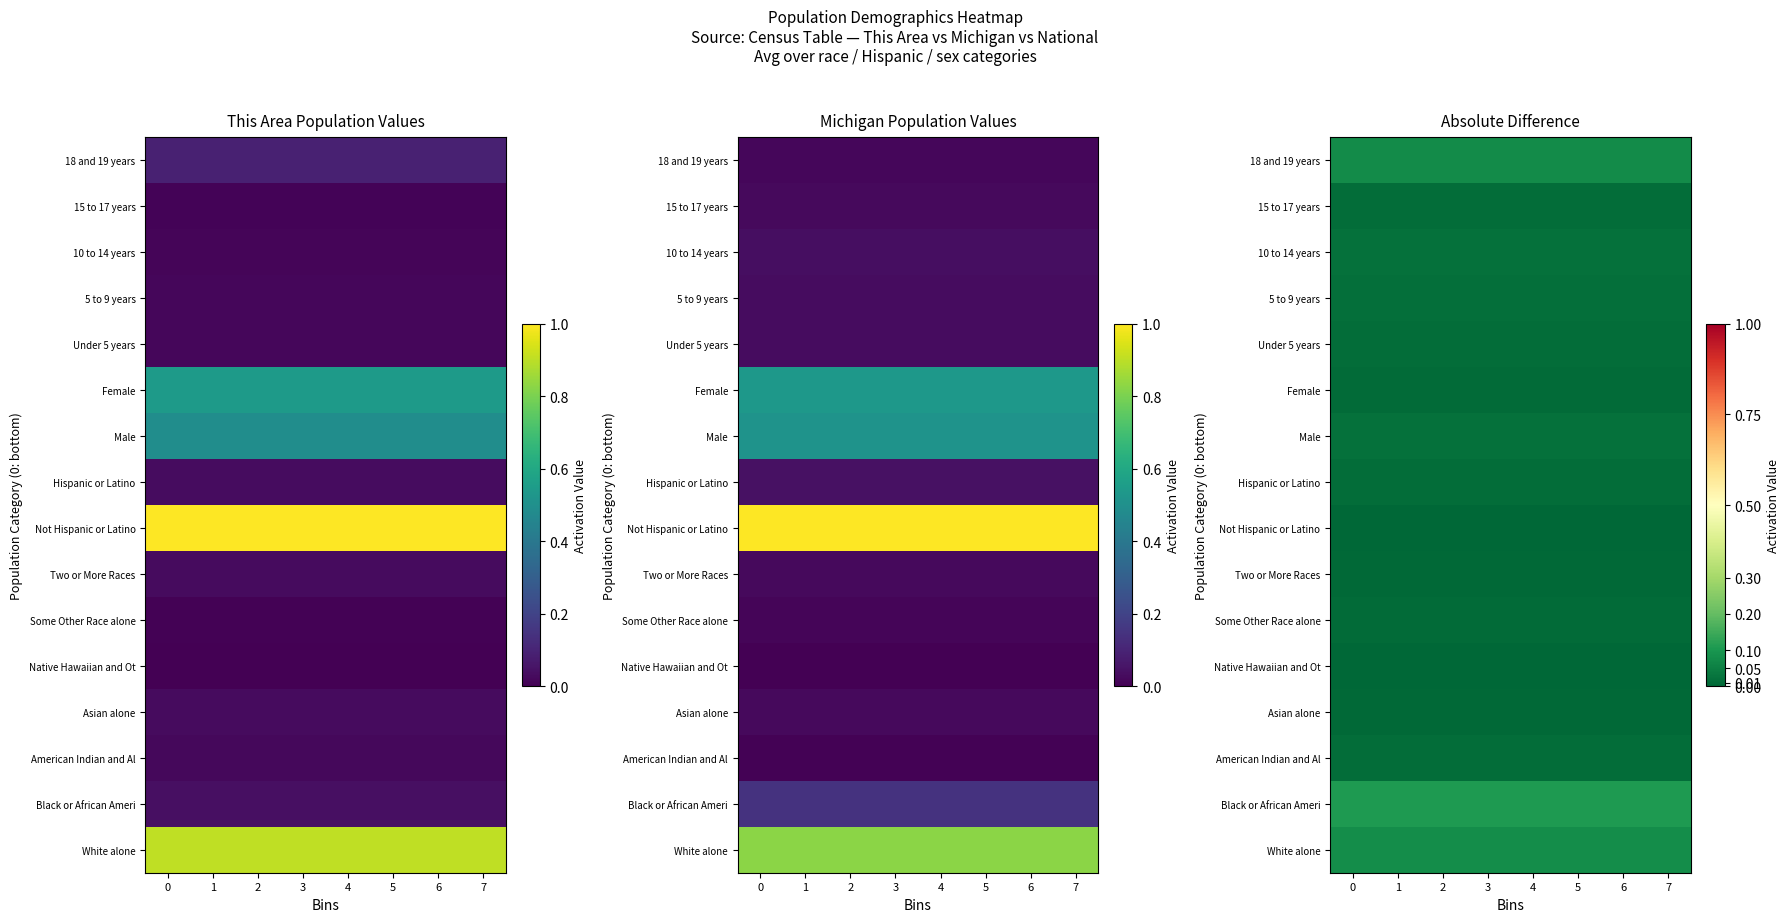

True or false: White alone has a value of 0.1 at 5.

True